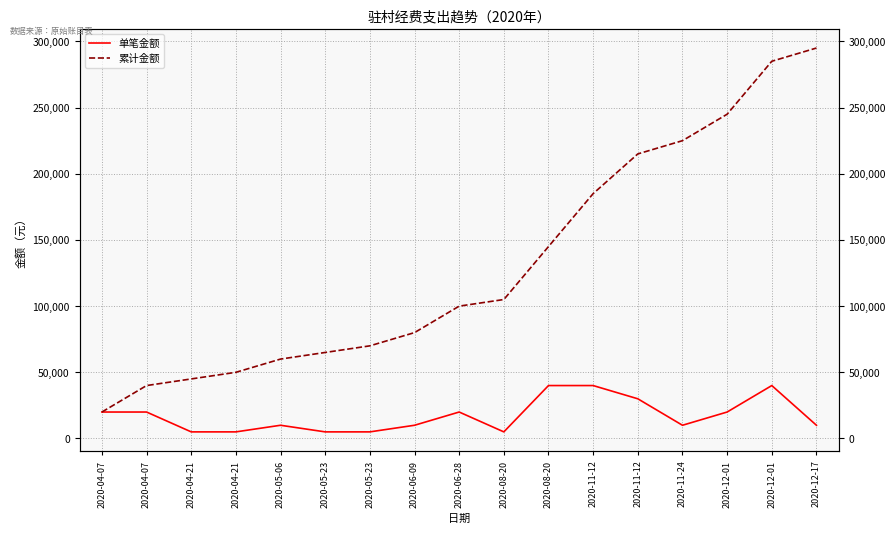

Where is the first local minimum for 单笔金额?

2020-08-20